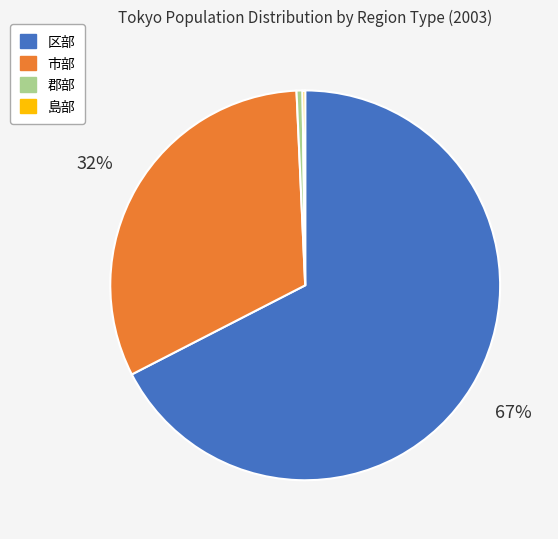

Is it true that 郡部 is 0% of the pie?

True